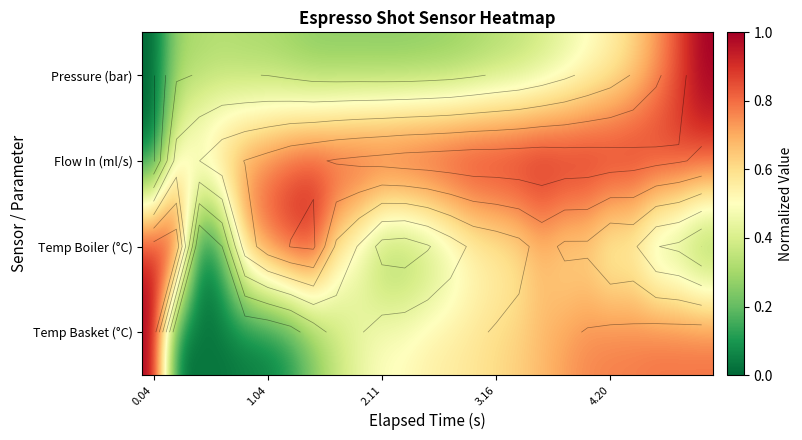

What is the total value across all series at 18?

2.7